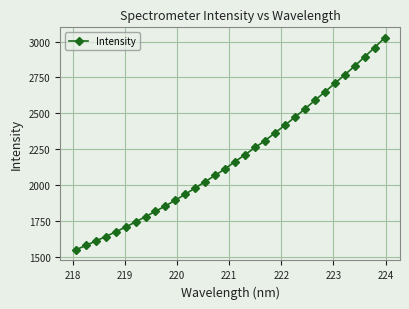

Reading left to right, what are all the values shown in this chart?

1546.8	1577.3	1608.0	1639.8	1672.3	1705.8	1741.7	1778.8	1815.8	1853.9	1893.5	1935.9	1979.7	2023.6	2067.5	2113.5	2163.5	2212.2	2261.4	2309.8	2363.4	2417.9	2473.2	2531.0	2590.4	2649.1	2708.5	2769.0	2829.8	2894.2	2959.1	3026.2